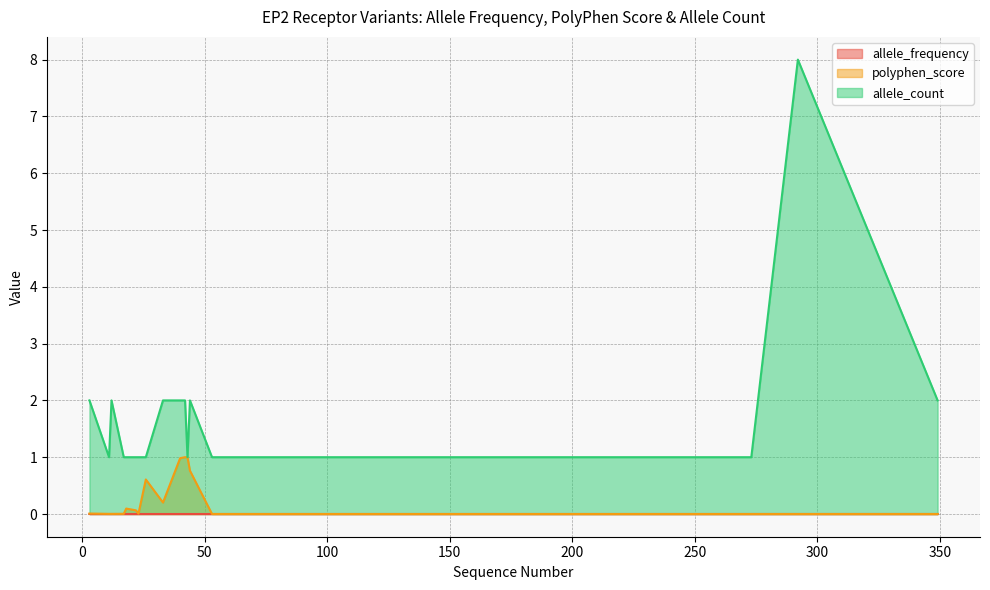

At which category is the sum across all series the highest?

292